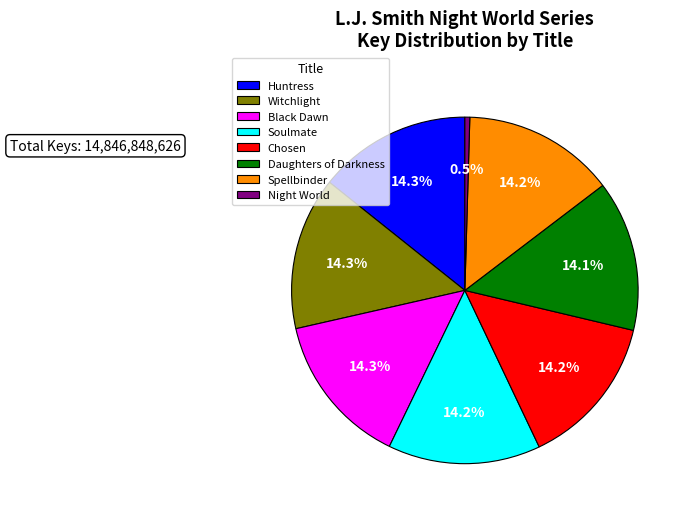

To the nearest percent, what percentage of the pie is Spellbinder?

14%